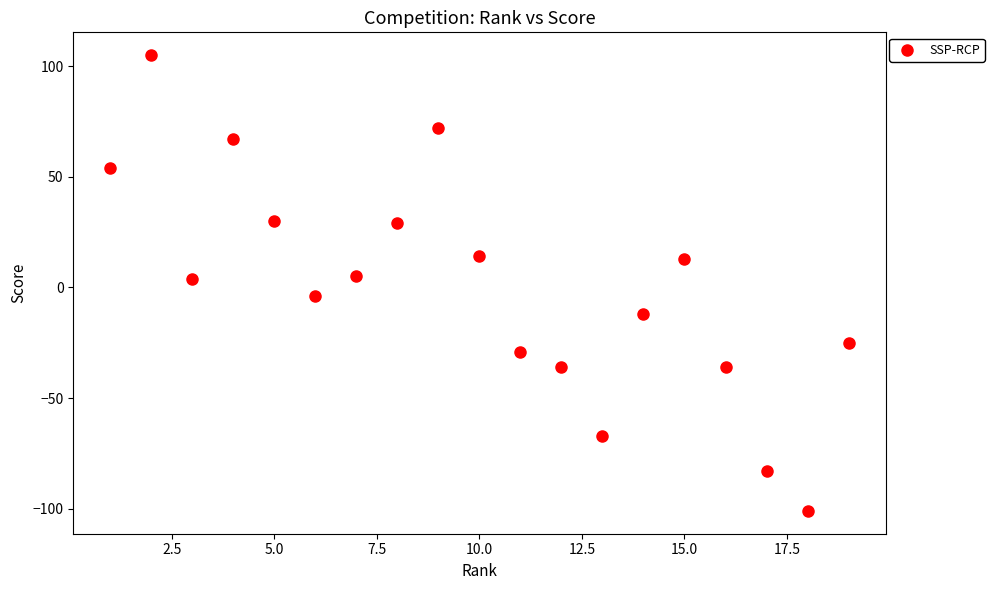

What is the range of Y values (max minus min)?

206